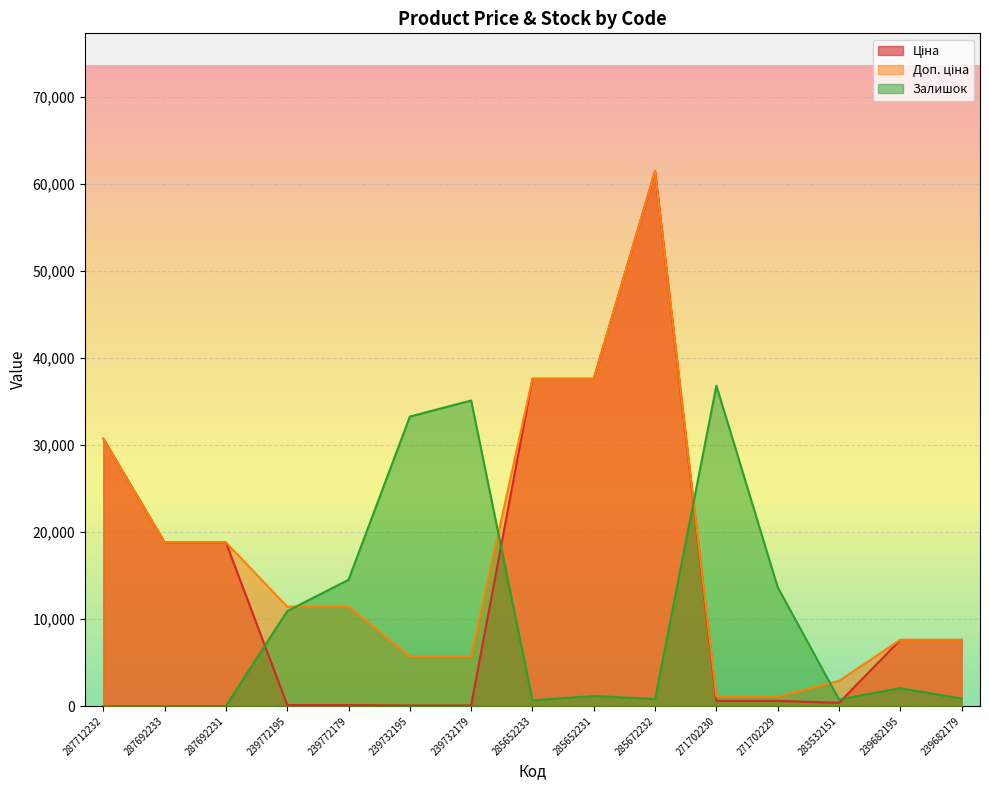

Is the value of Ціна at 287712232 greater than the value of Залишок at 271702230?

No